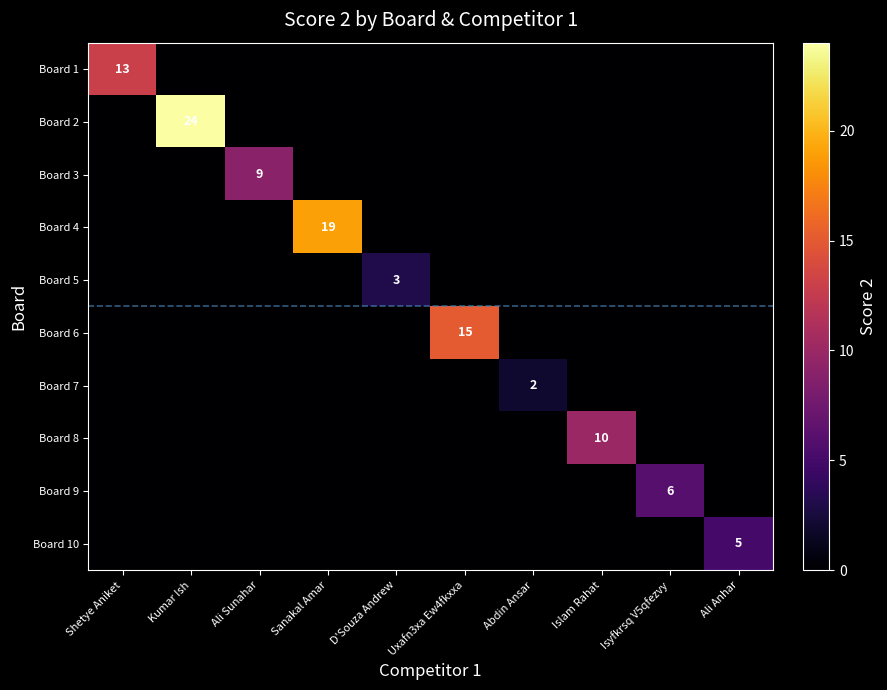

Count the number of data series in this chart.

10